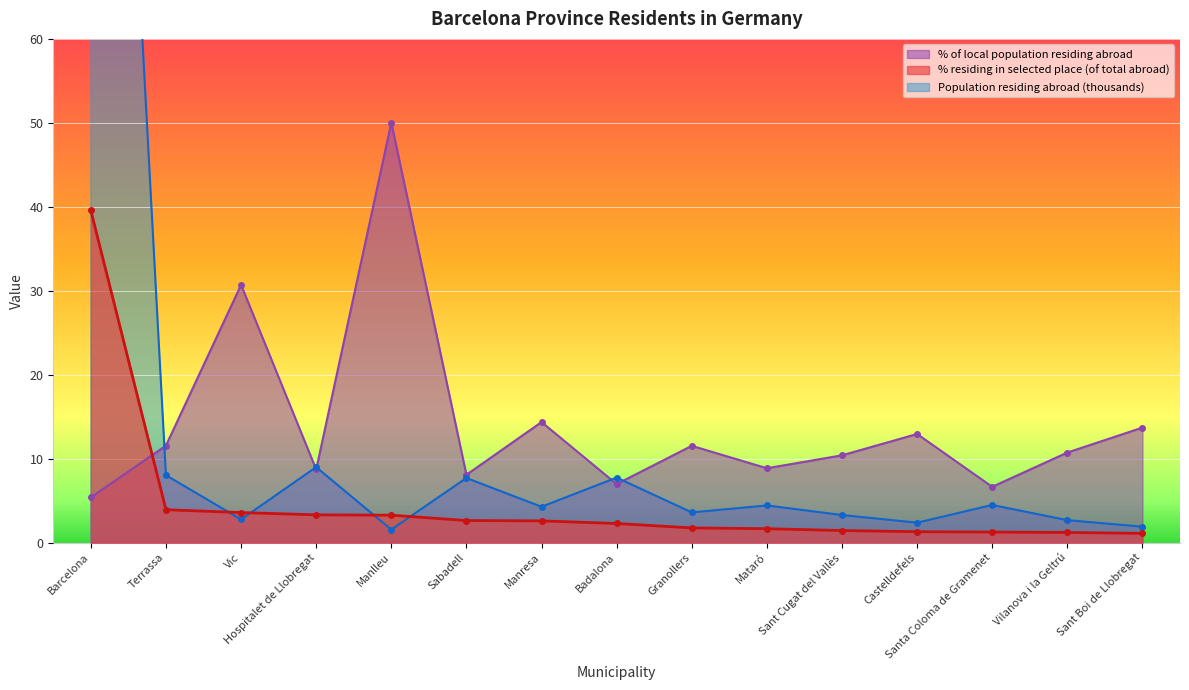

The value of Population residing abroad (thousands) at Manlleu is 1.5. True or false?

True